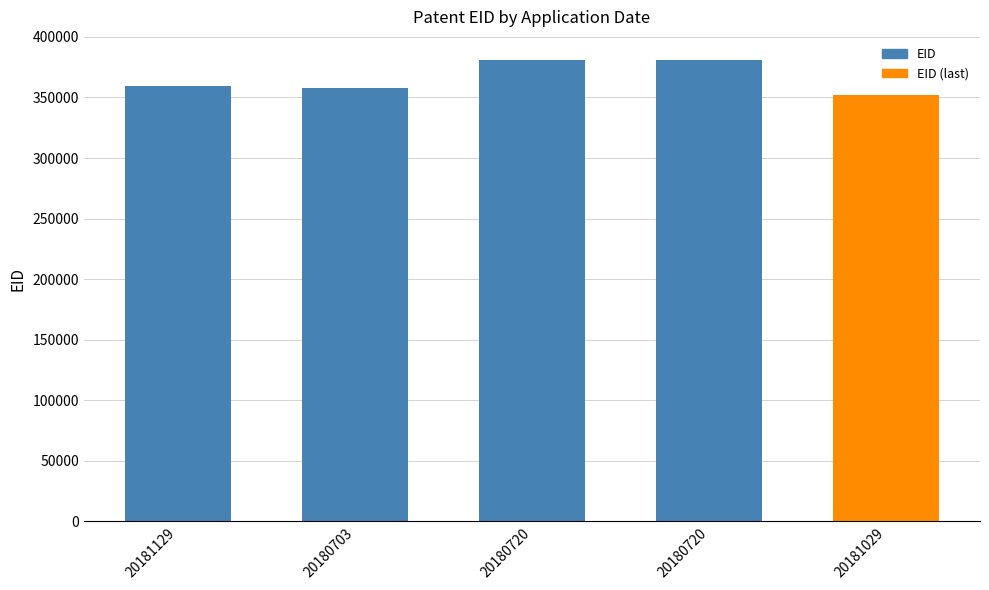

Which category has the highest value across all series?

20180720